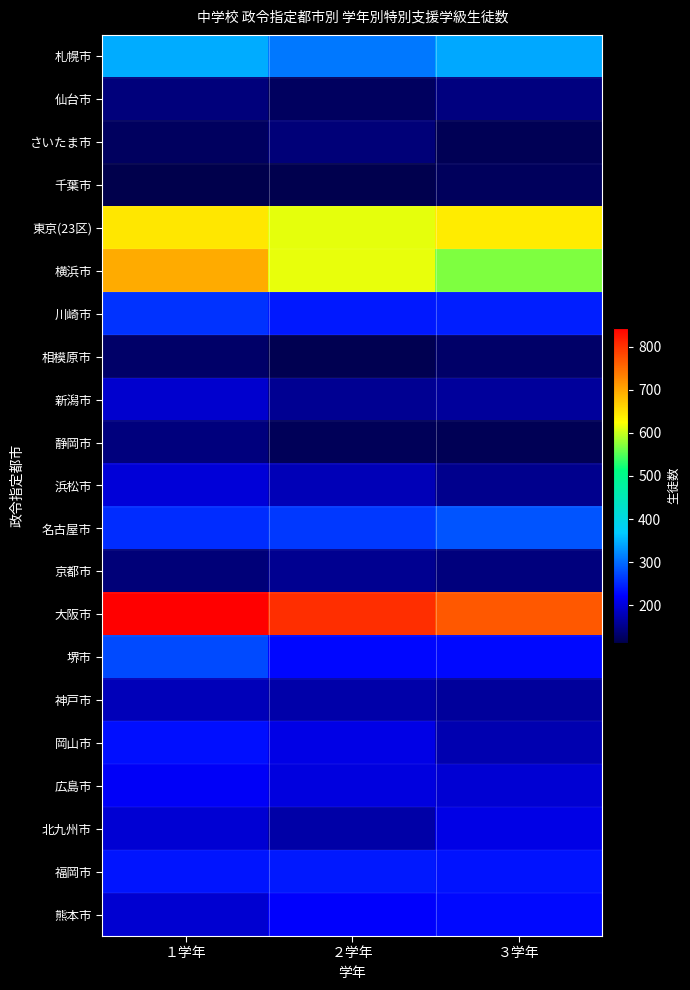

At how many categories does at least one series exceed 168?

3